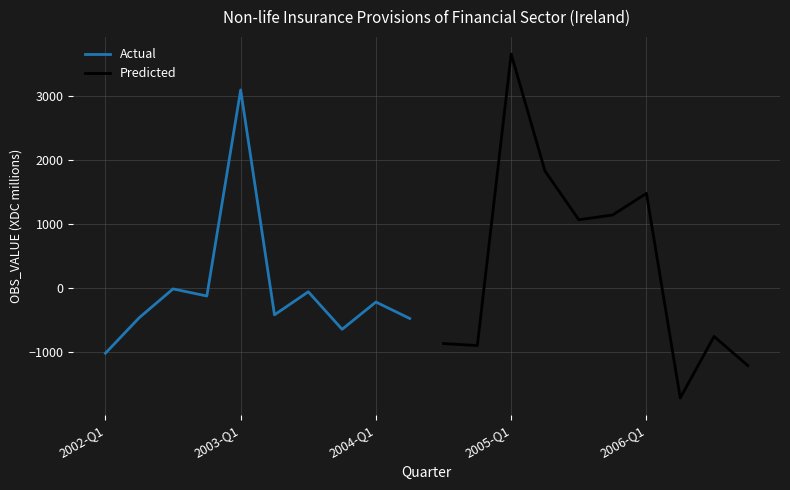

Is it true that Predicted equals 724 at 5?

False